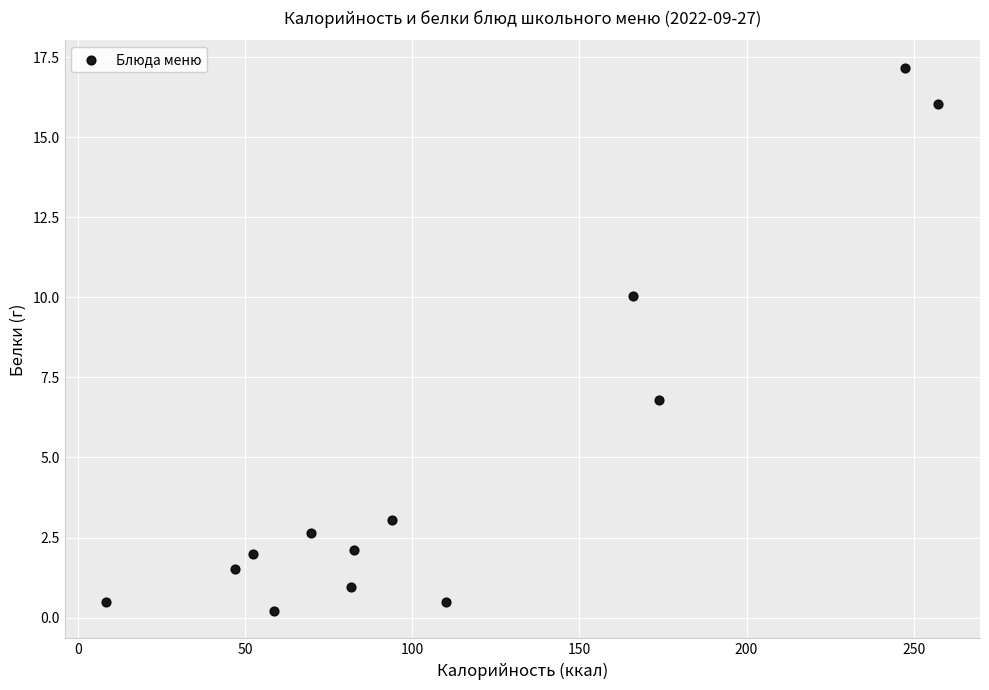

What is the range of Y values (max minus min)?

17.0